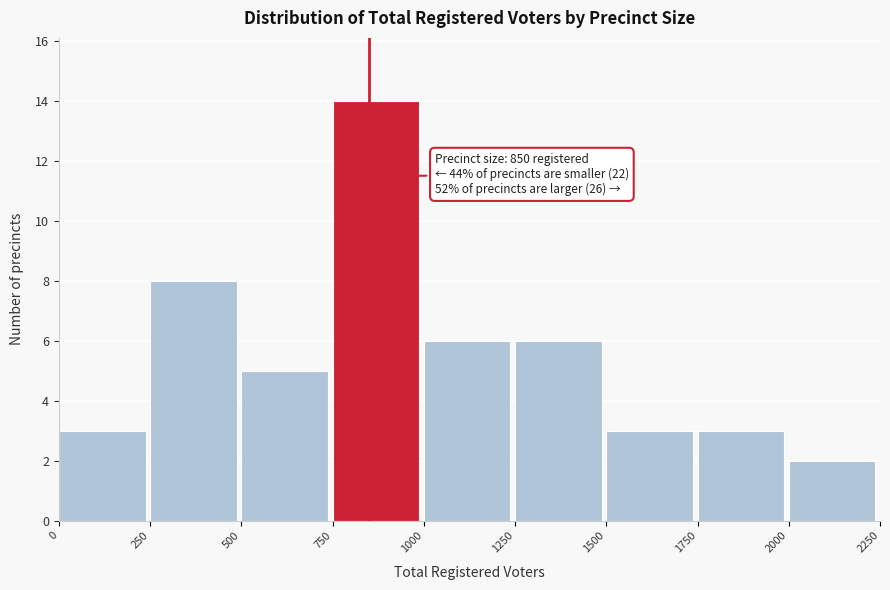

Which range on the x-axis has the tallest bar?

750 to 1000